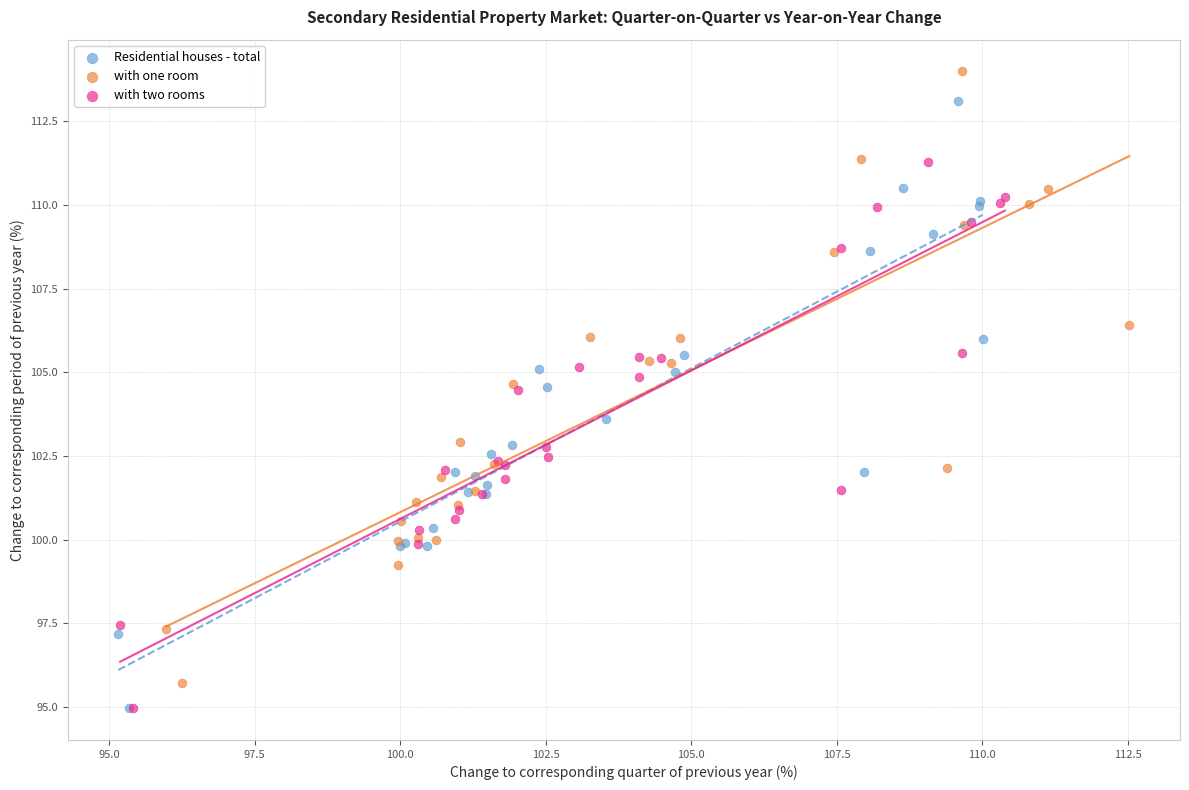

Which series reaches the maximum Y coordinate?

with one room